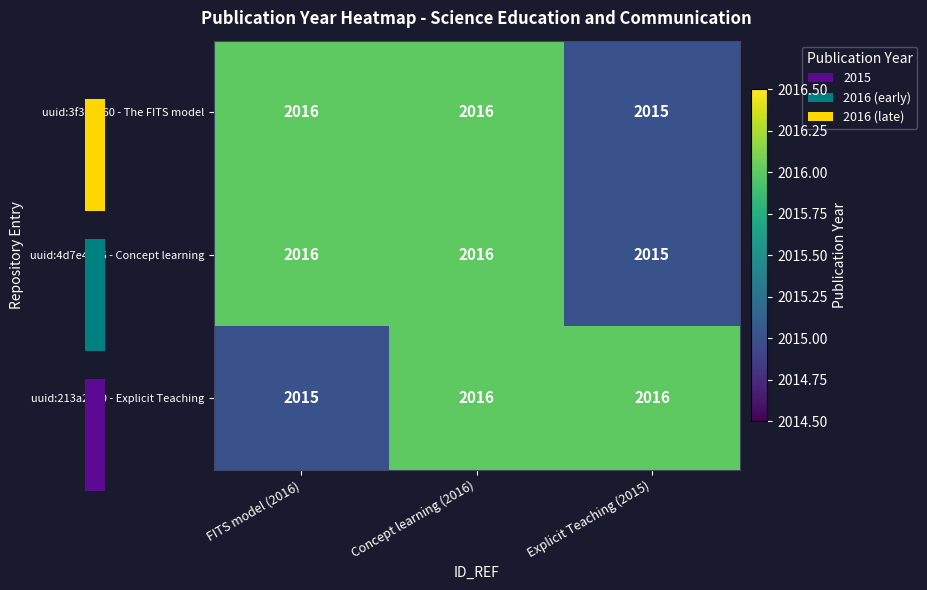

What is the difference between the uuid:4d7e4756 - Concept learning values at Concept learning (2016) and Explicit Teaching (2015)?

1